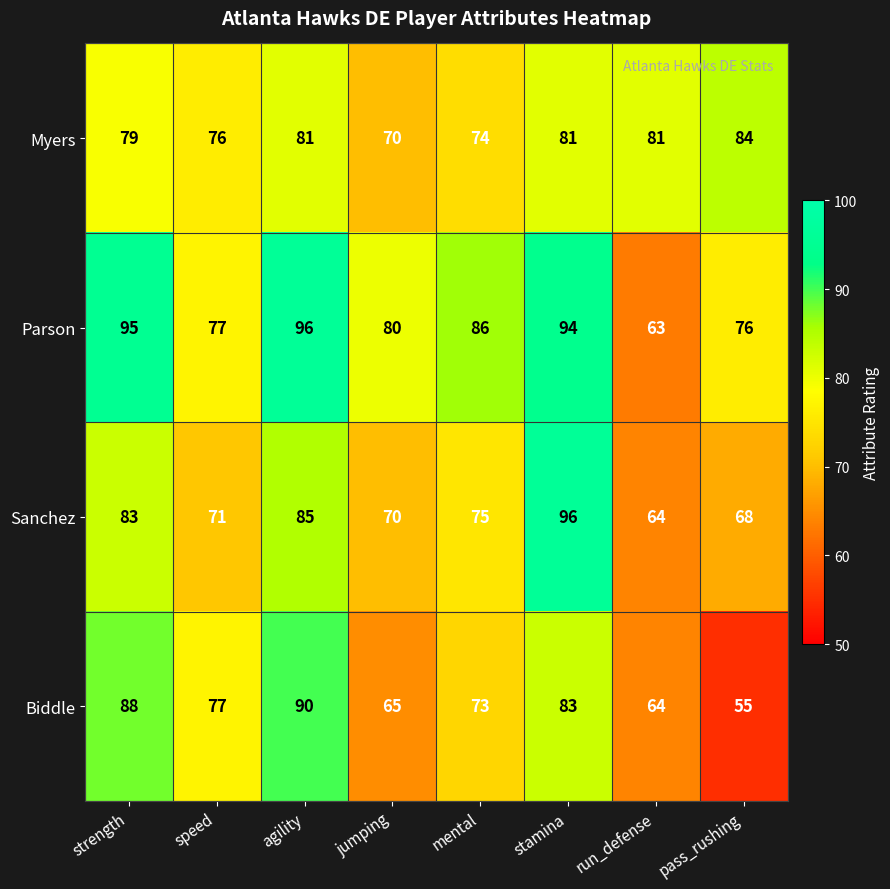

What value does the Myers series have at agility, to the nearest 10?

80